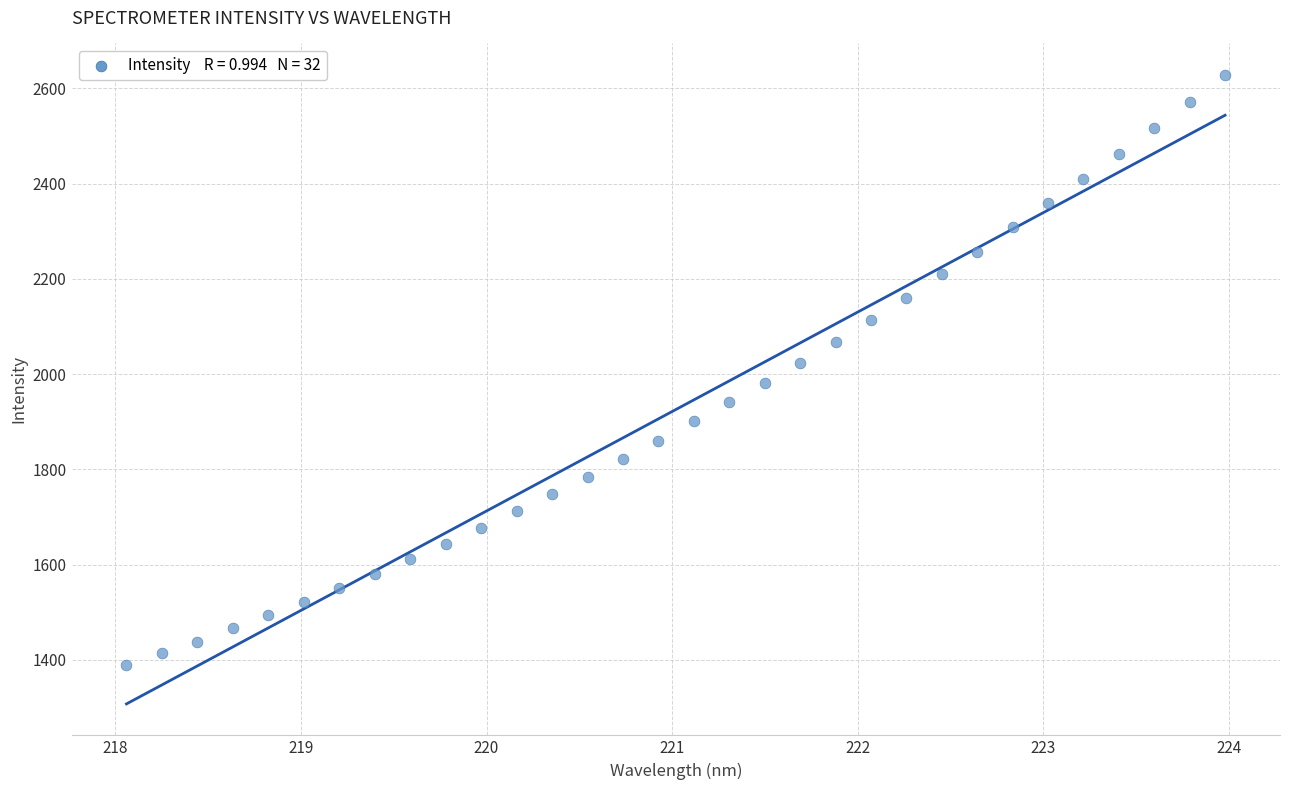

What is the range of X values (max minus min)?

5.9